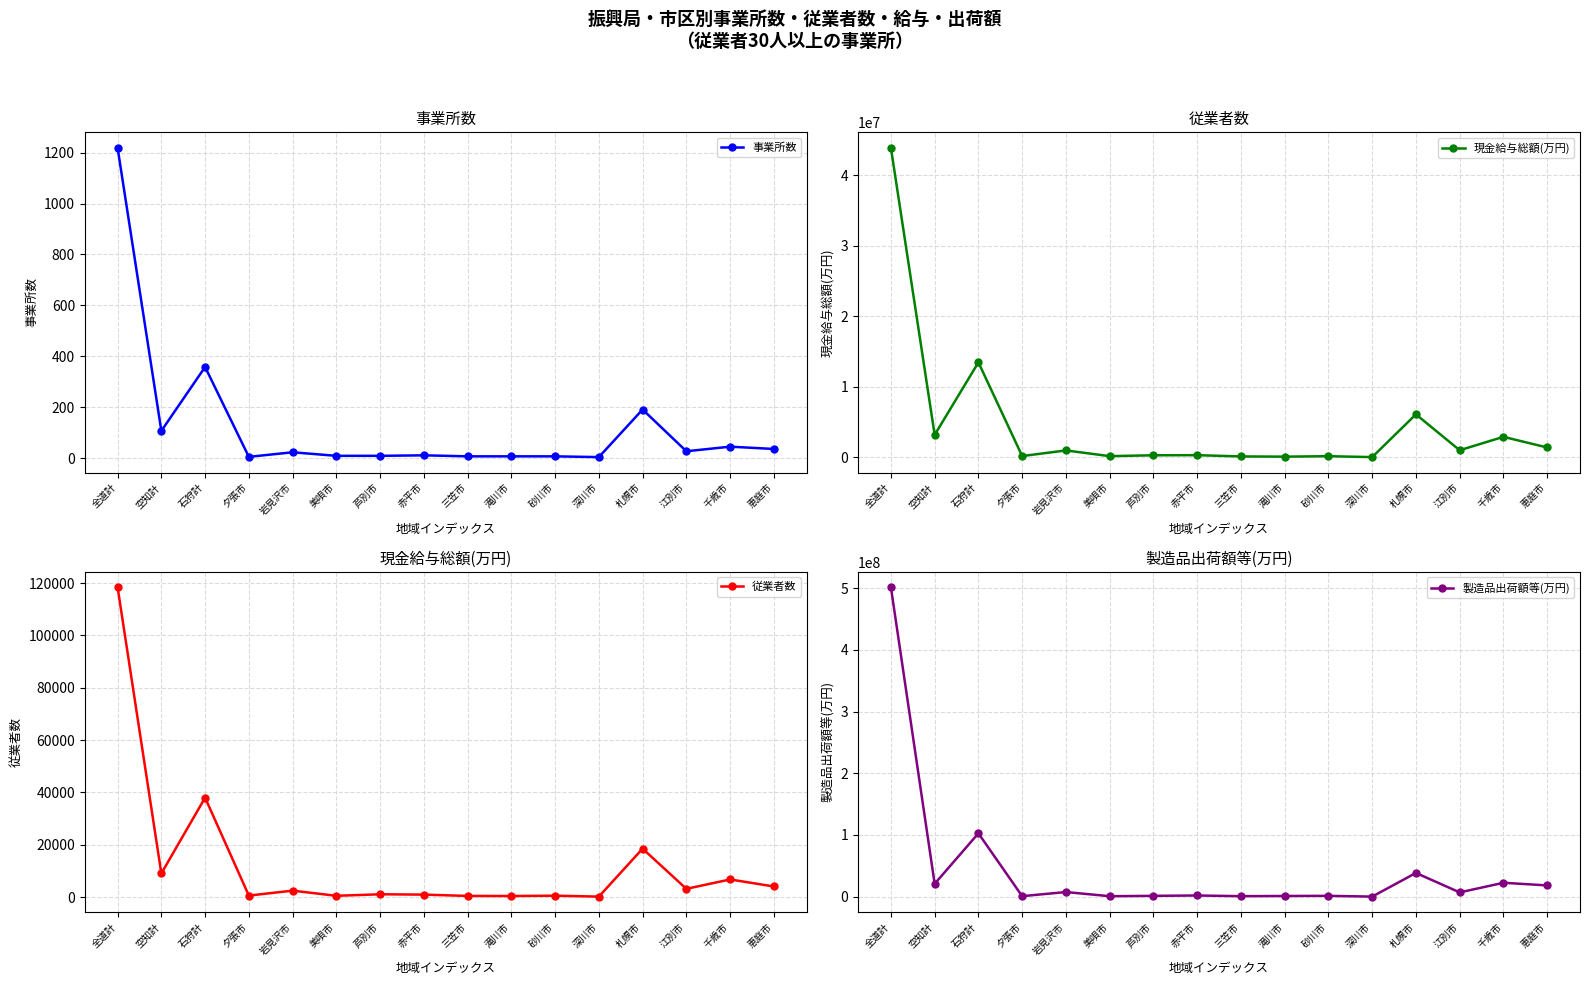

Reading left to right, list all the values displayed in this chart.

事業所数: 1219	107	358	5	23	9	9	11	7	7	7	4	191	27	45	36
現金給与総額(万円): 43855242	3189667	13462272	189348	985430	176901	298772	314138	136524	105397	169706	40658	6095432	1014041	2910971	1402115
従業者数: 118378	9006	37960	540	2430	457	1040	913	411	378	502	151	18481	3120	6713	4016
製造品出荷額等(万円): 501300946	20939437	102705805	859258	7583411	816597	1394097	1971199	871020	1182900	1397509	163731	38512832	6996043	22573216	18304955